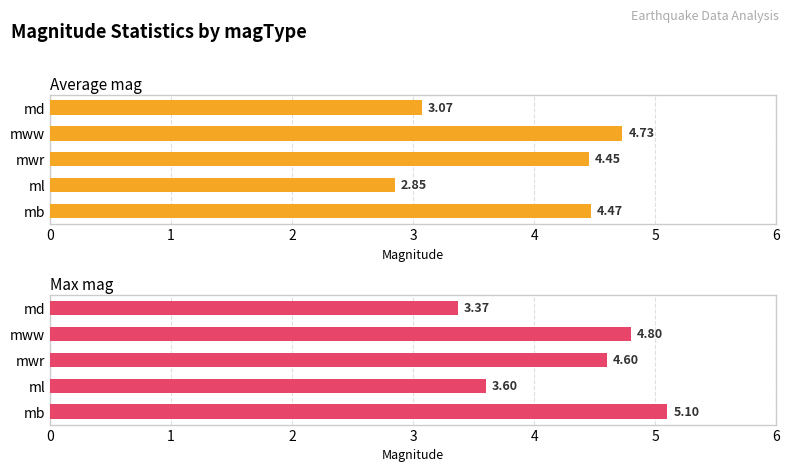

What is the sum of all Max mag values?

21.5